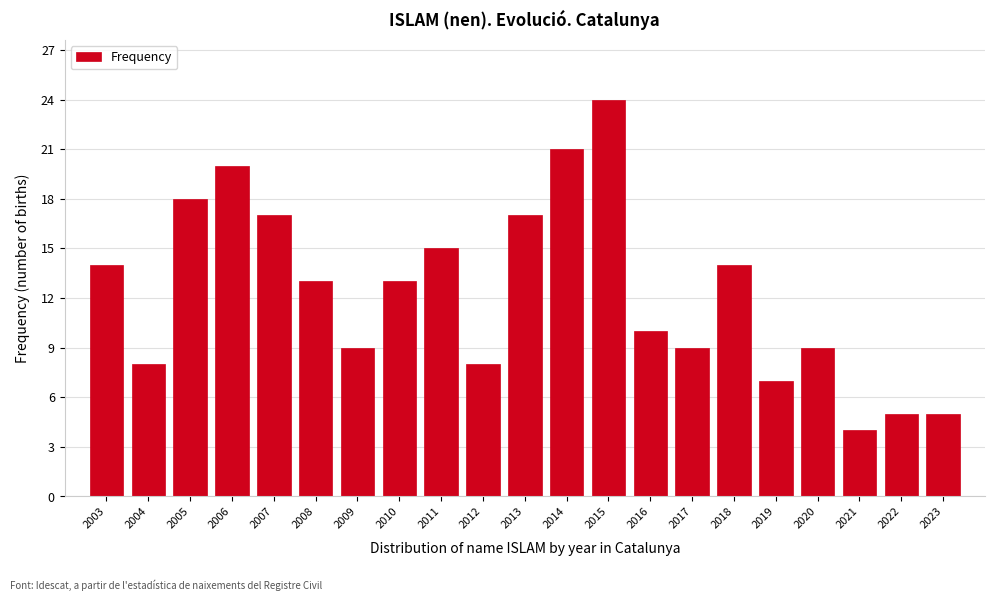

Reading left to right, extract all data points from this chart.

2003=14	2004=8	2005=18	2006=20	2007=17	2008=13	2009=9	2010=13	2011=15	2012=8	2013=17	2014=21	2015=24	2016=10	2017=9	2018=14	2019=7	2020=9	2021=4	2022=5	2023=5